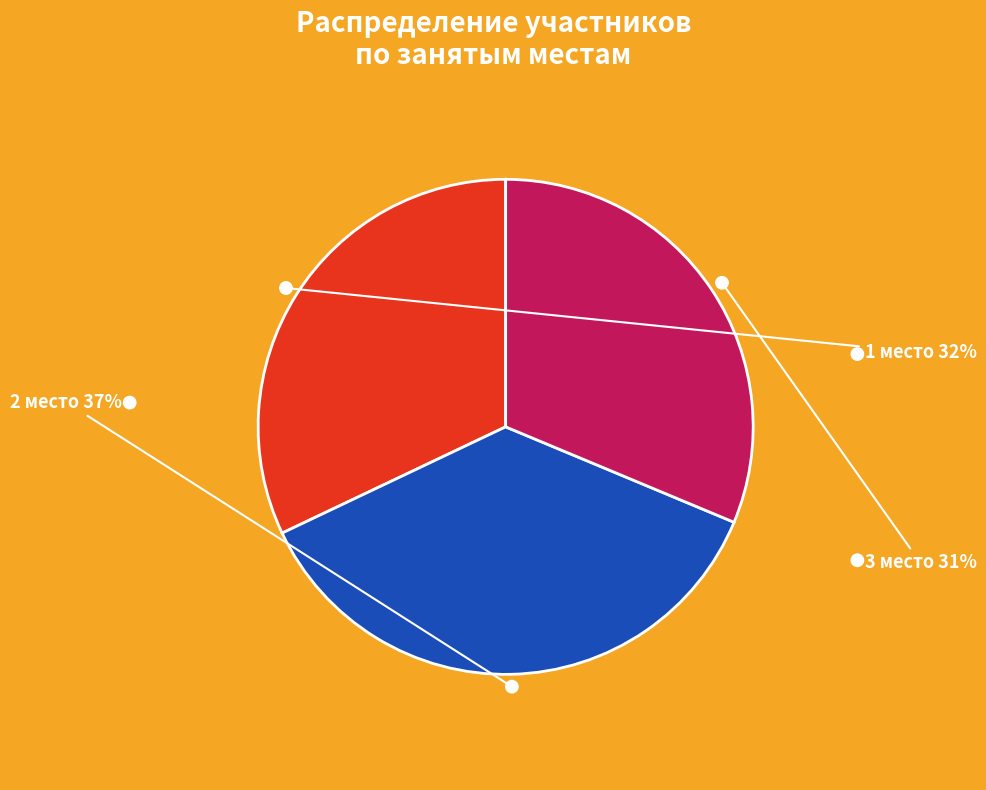

How many segments does this pie chart have?

3